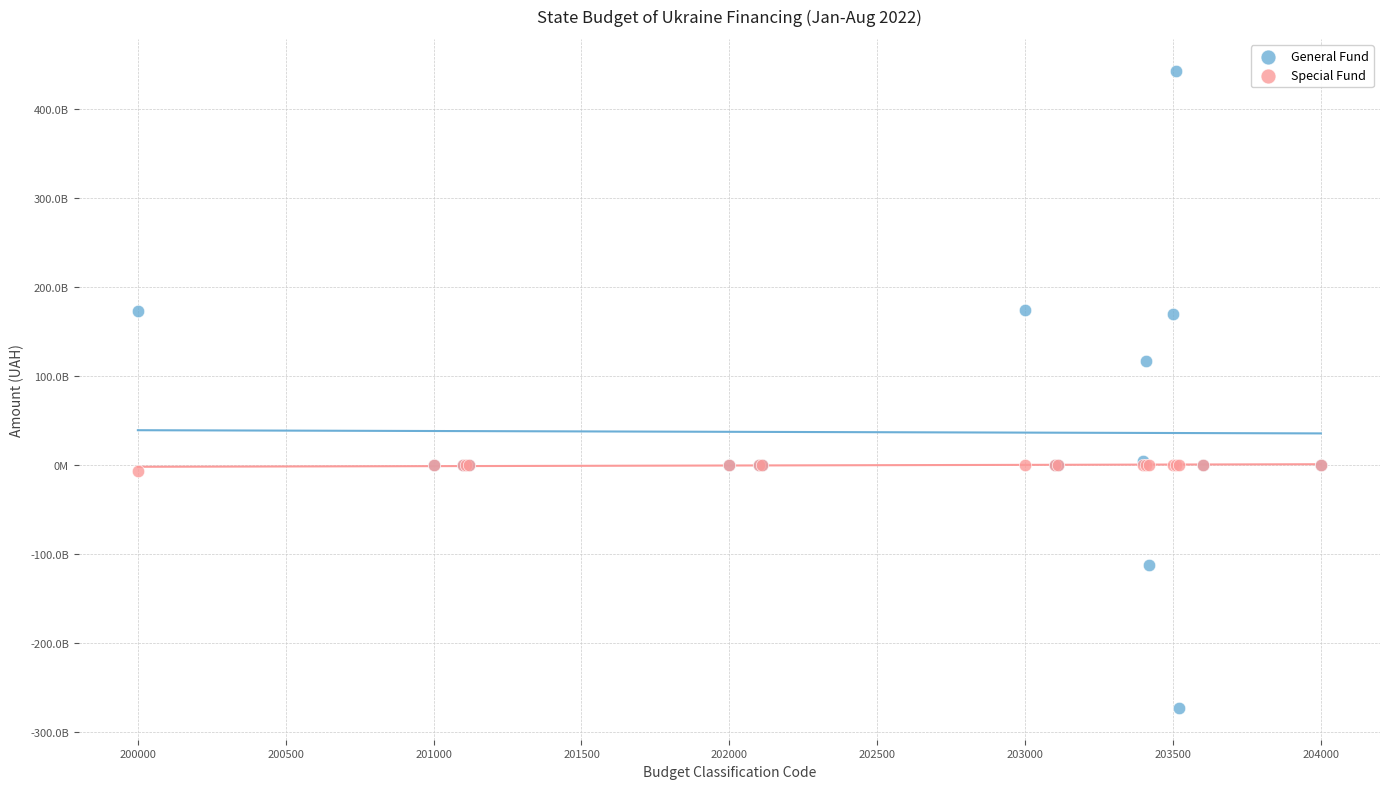

What are all the series names shown in the legend?

General Fund, Special Fund